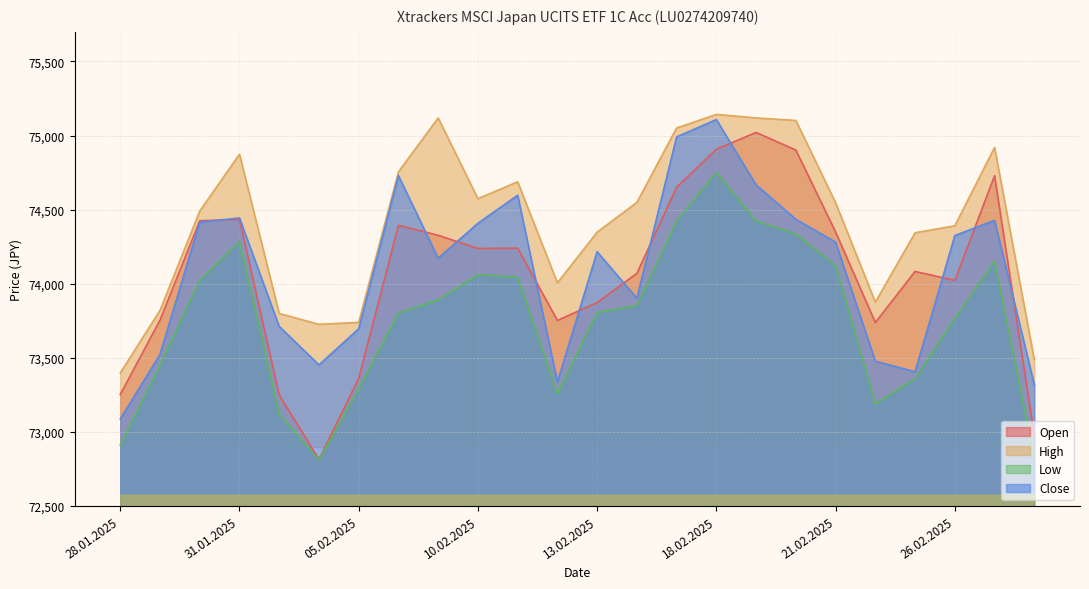

Reading right to left, list all the values displayed in this chart.

Open: 72978	74729	74022	74083	73738	74349	74902	75021	74908	74651	74070	73873	73752	74240	74238	74327	74394	73361	72814	73248	74434	74425	73754	73252
High: 73487	74920	74391	74344	73876	74547	75102	75119	75143	75051	74549	74348	74006	74688	74574	75119	74755	73739	73726	73799	74874	74490	73820	73397
Low: 72819	74152	73765	73358	73188	74123	74335	74423	74750	74424	73852	73805	73259	74044	74061	73890	73802	73289	72811	73120	74283	74024	73450	72912
Close: 73318	74428	74325	73406	73477	74281	74435	74667	75108	74991	73902	74216	73337	74597	74408	74172	74730	73696	73452	73712	74444	74415	73523	73087